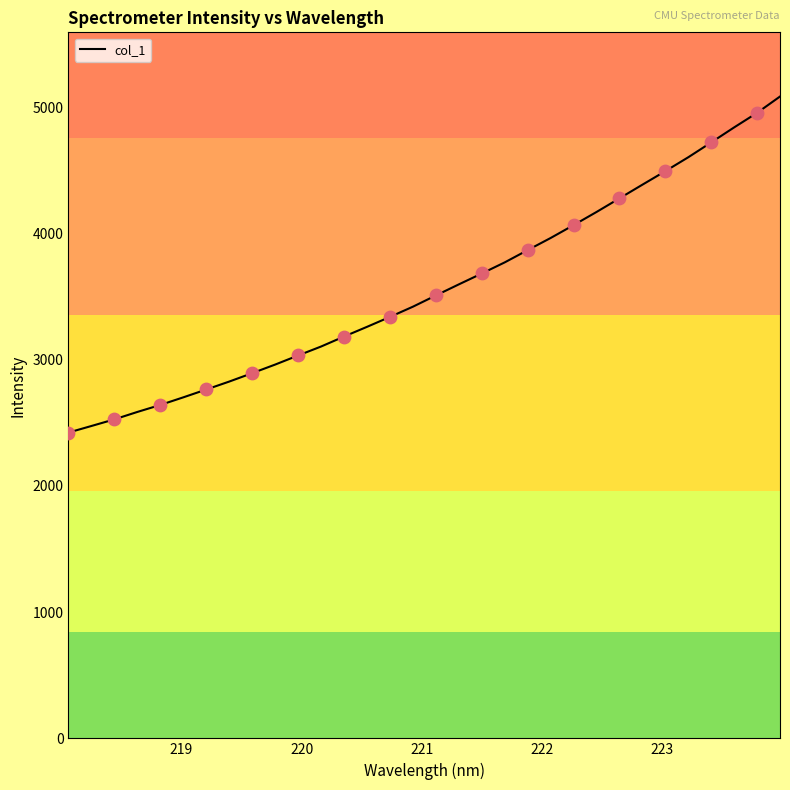

What is the smallest value displayed?

2421.9